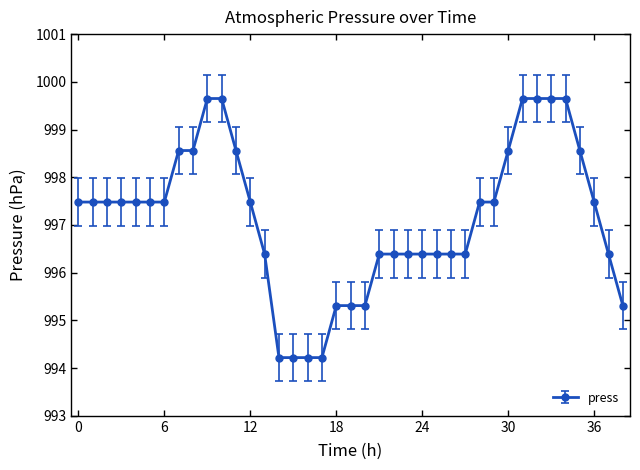

What is the value of the 8th point from the left?

998.6